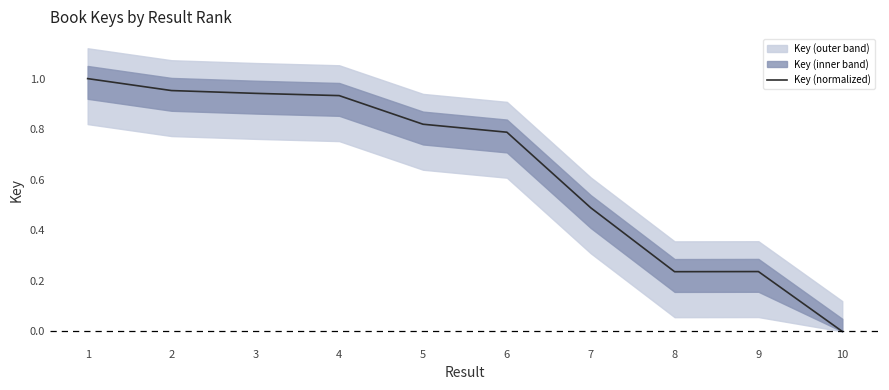

Reading left to right, transcribe all the data shown in this chart.

1.0	1.0	0.9	0.9	0.8	0.8	0.5	0.2	0.2	0.0